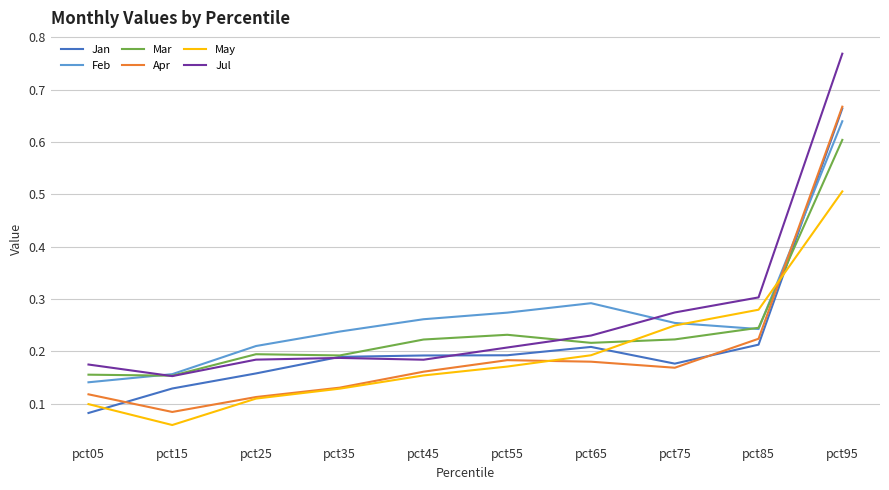

Between pct05 and pct65, which series saw the biggest shift?

Feb